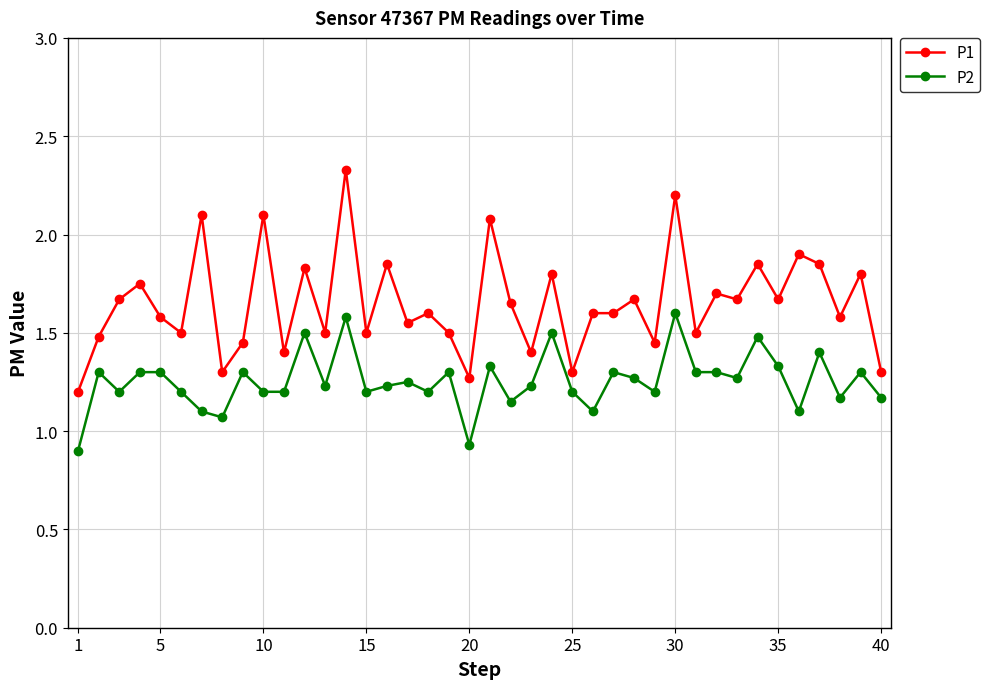

Which series has the largest total across all categories?

P1